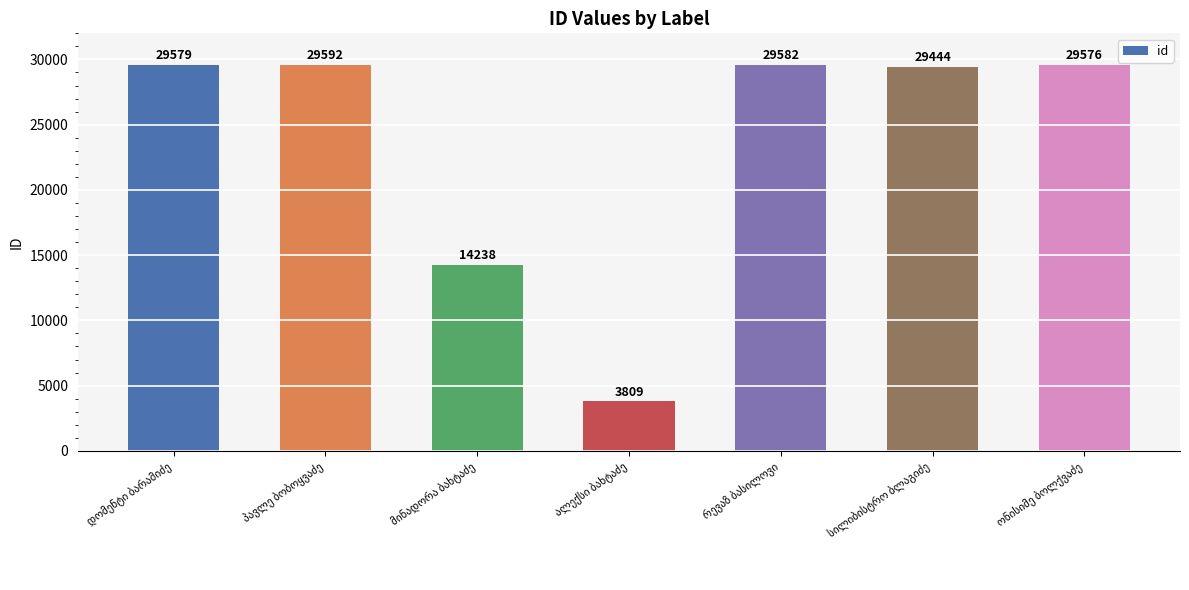

Reading left to right, what are all the values shown in this chart?

29579	29592	14238	3809	29582	29444	29576